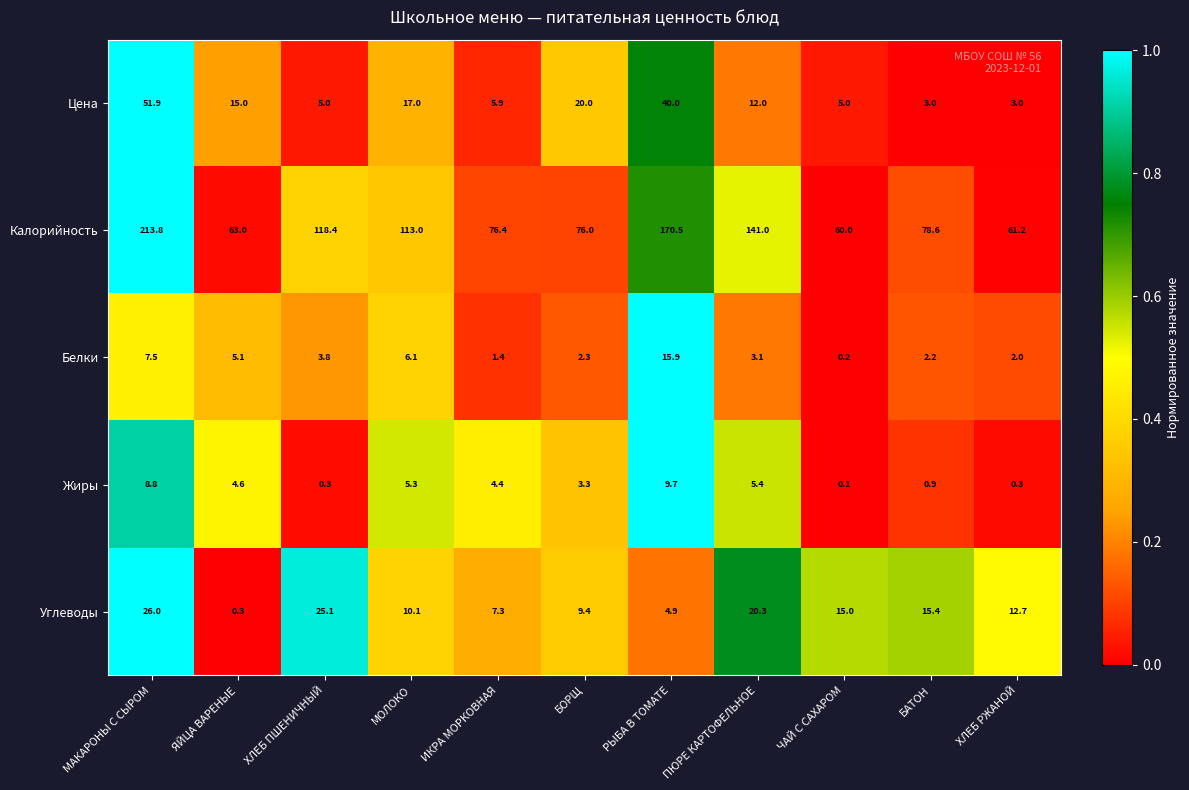

True or false: Цена has a value of 30.0 at МОЛОКО.

False